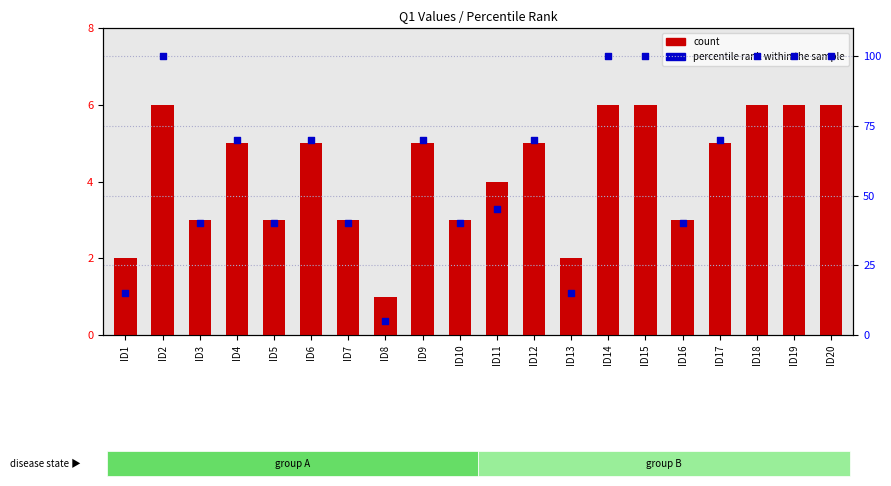

Which series has the largest Y range (max minus min)?

percentile rank within the sample